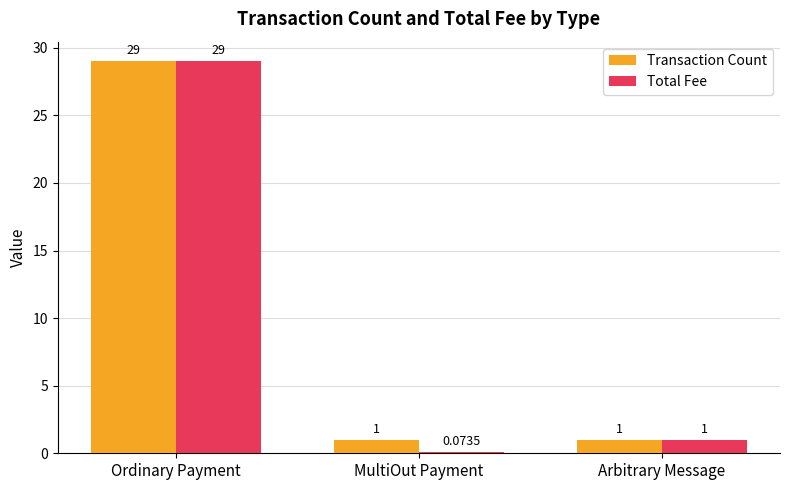

Which series has the largest total across all categories?

Transaction Count